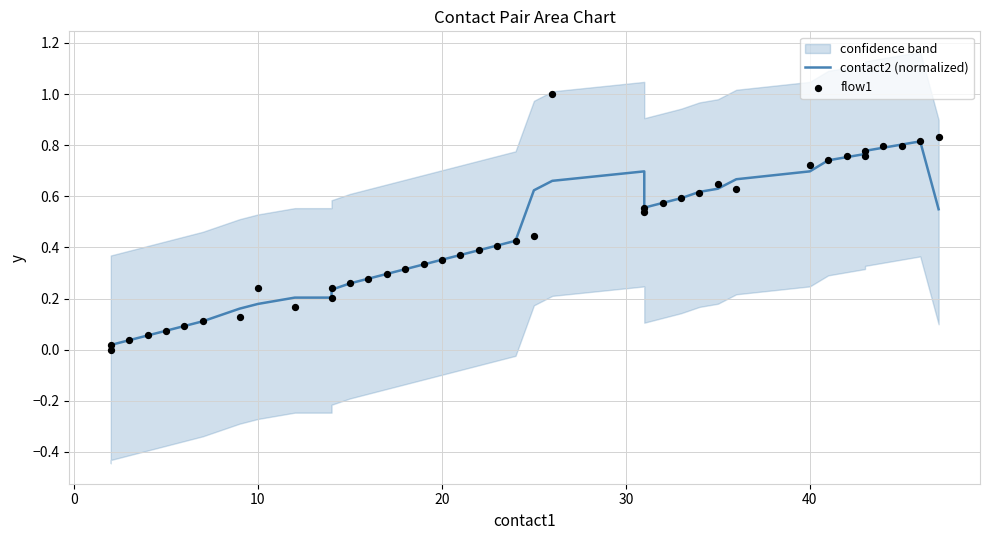

Which series contains the highest Y value?

flow1